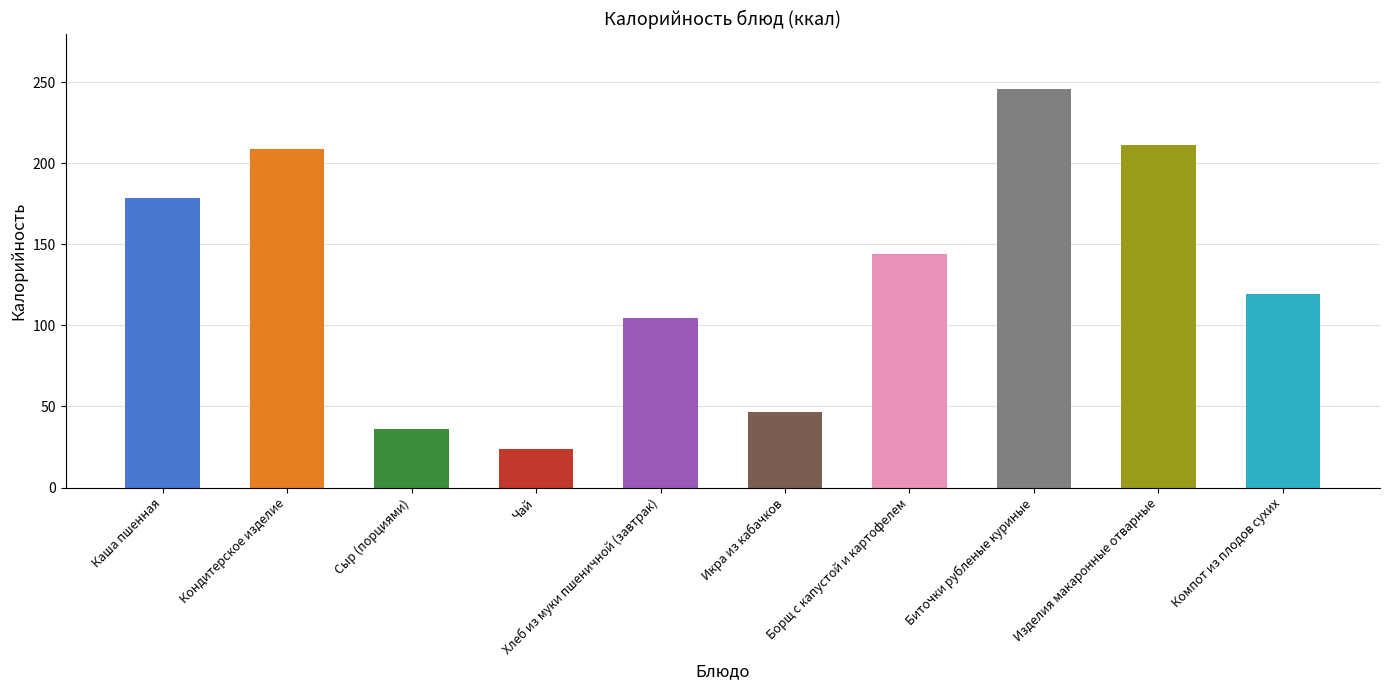

The chart shows a value of 211.0 at Изделия макаронные отварные. True or false?

True